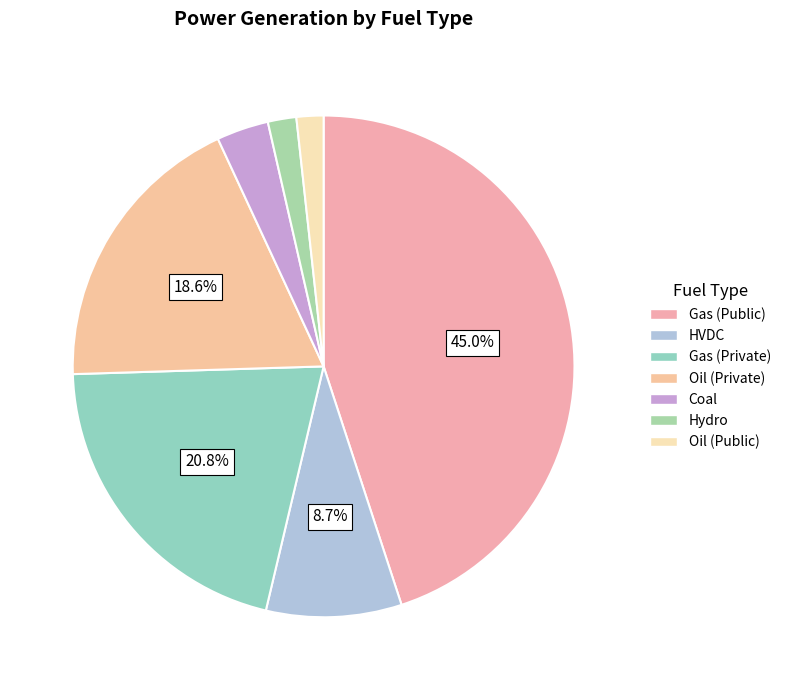

Between Hydro and Gas (Public), which is larger?

Gas (Public)